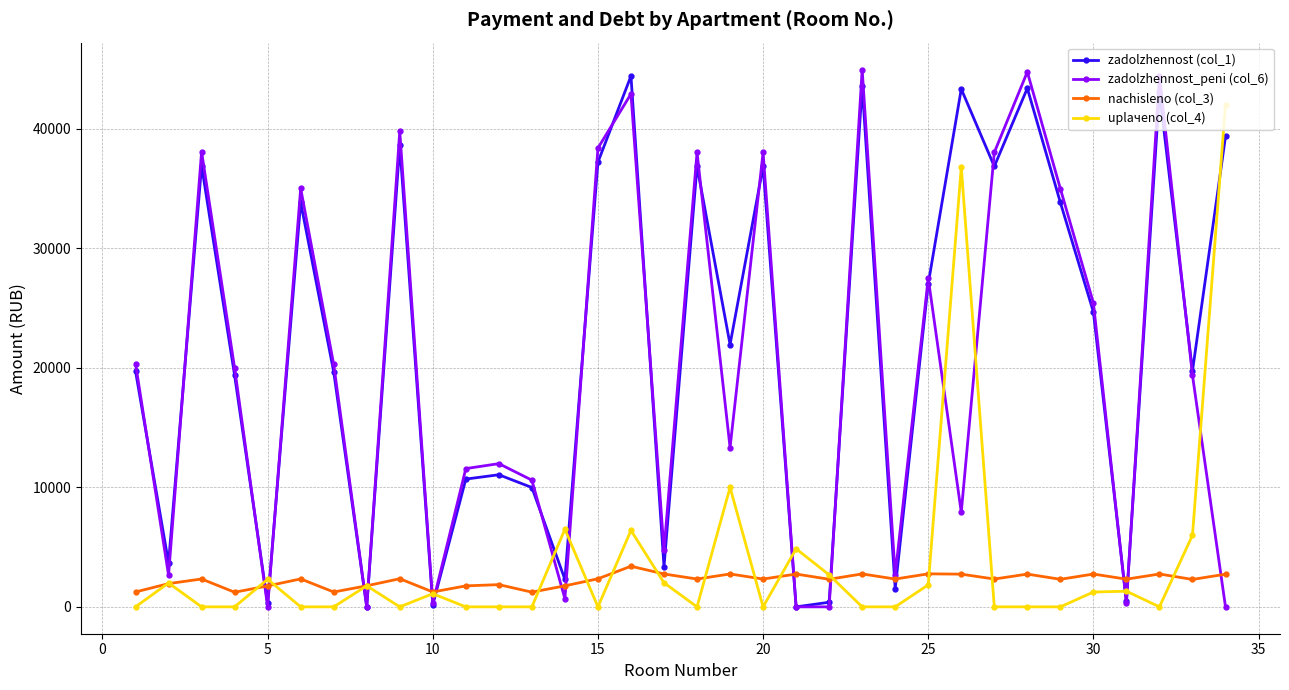

Does the chart display data point markers on the line(s)?

Yes